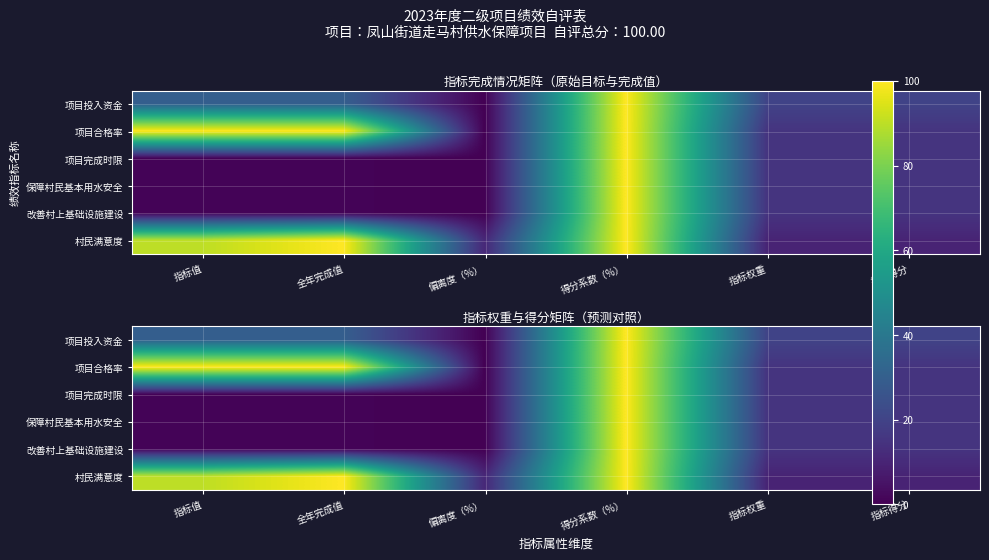

At which category does the chart reach its peak across all series?

得分系数（%）